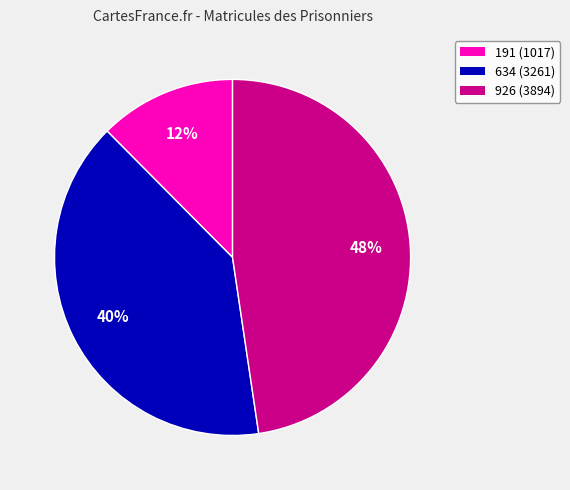

Count the number of slices in the pie.

3